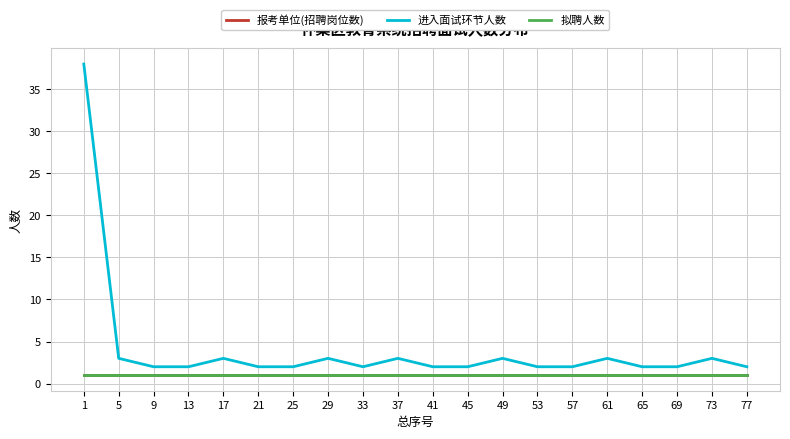

True or false: 拟聘人数 and 报考单位(招聘岗位数) intersect in this chart.

False